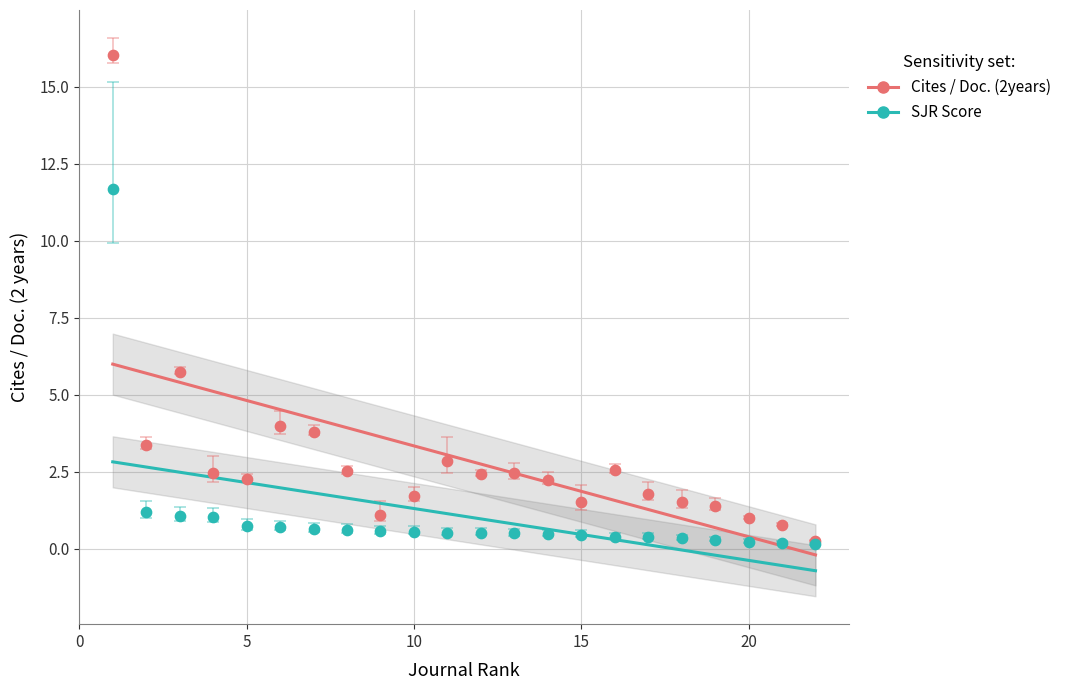

Which series contains the highest Y value?

Cites / Doc. (2years)